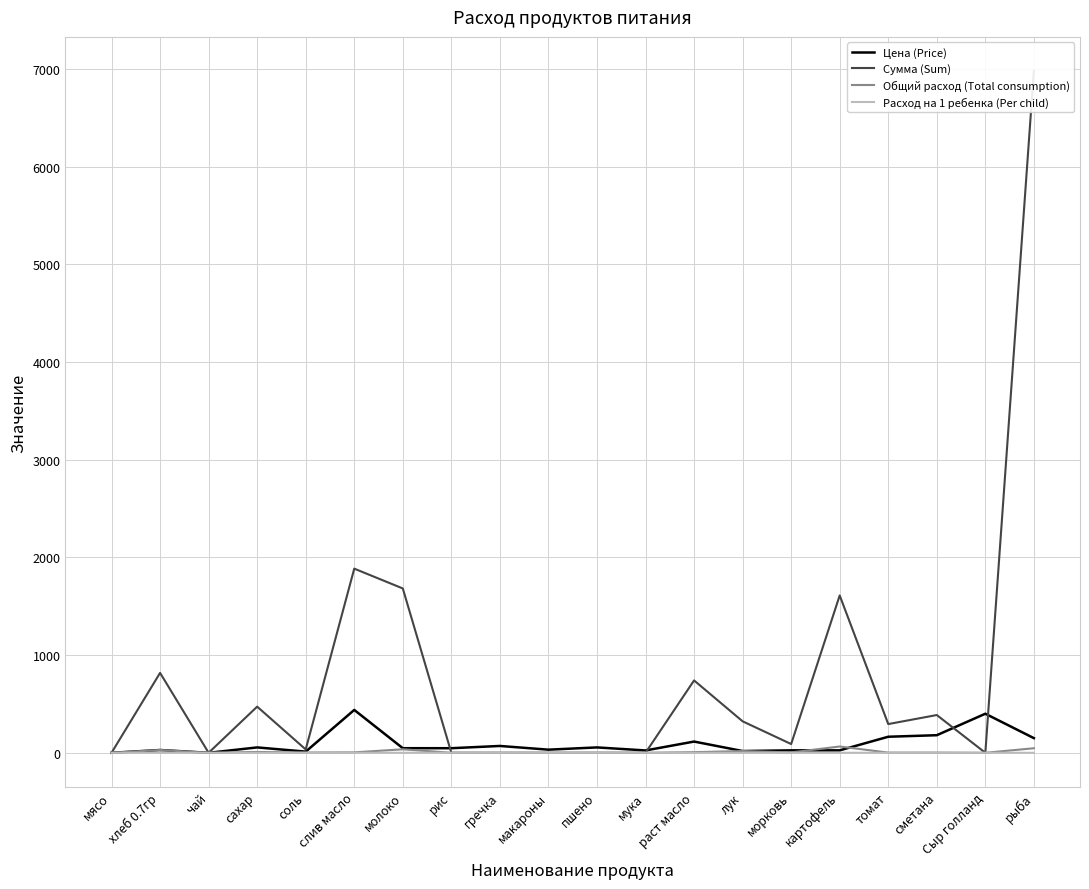

Is it true that Цена (Price) equals 164.3 at томат?

True